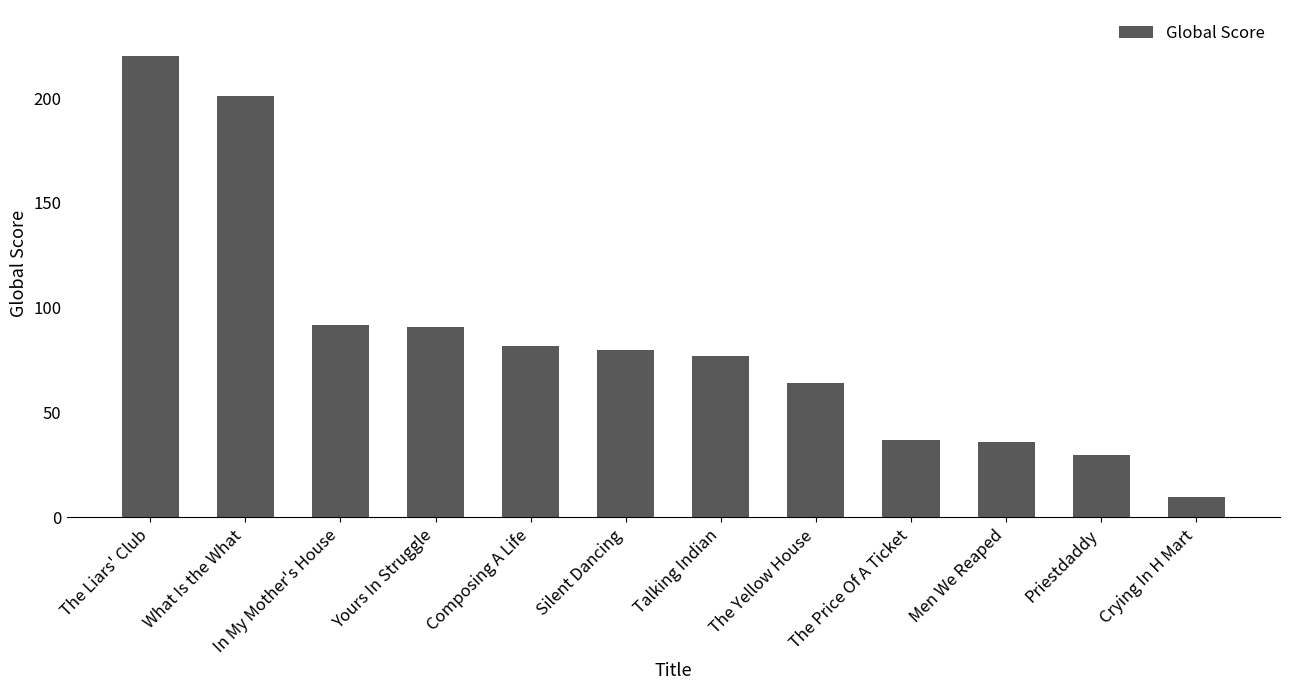

Which label corresponds to the largest value in the chart?

The Liars' Club